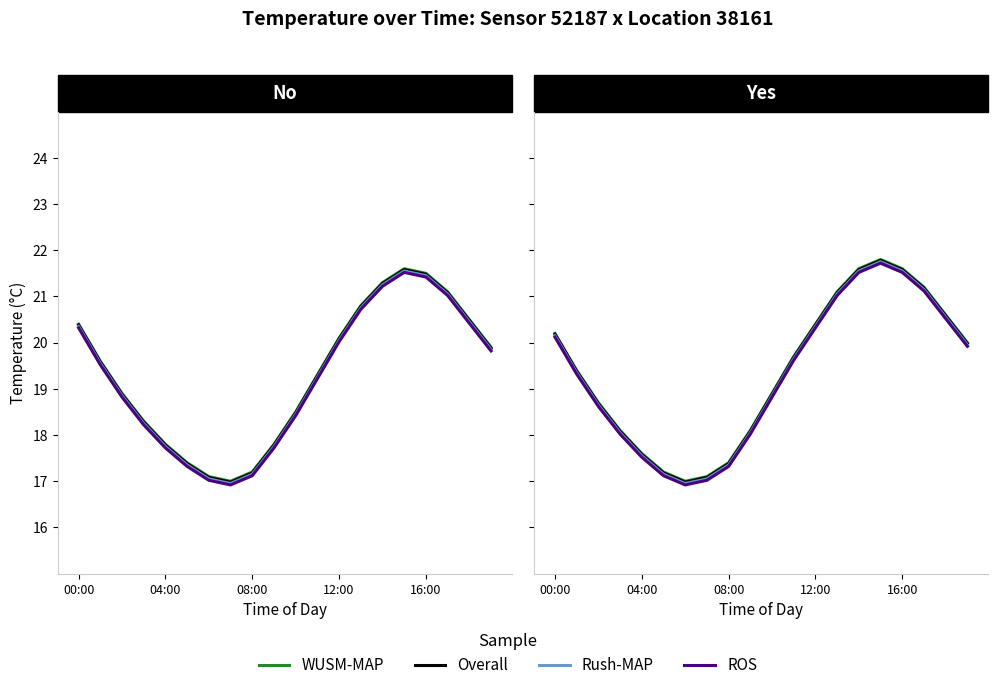

What is the label of the 9th point from the left?

08:00